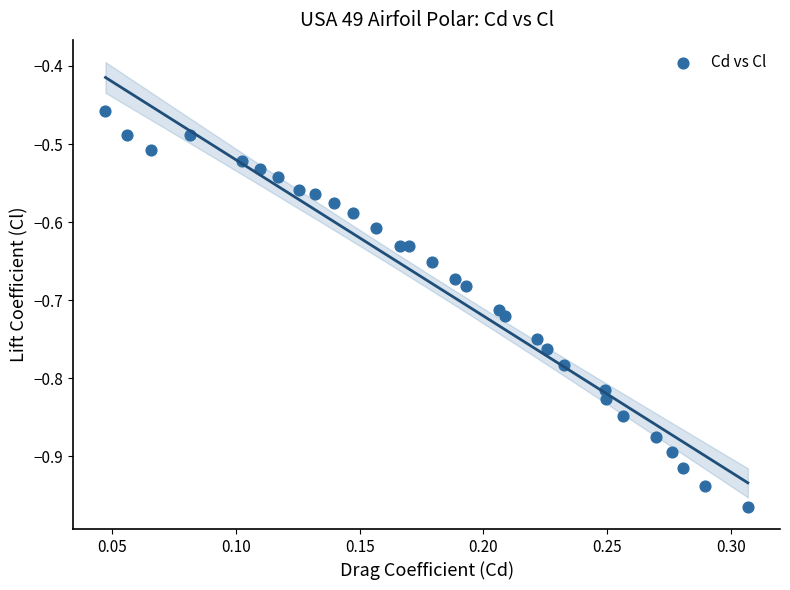

What is the range of Y values (max minus min)?

0.5